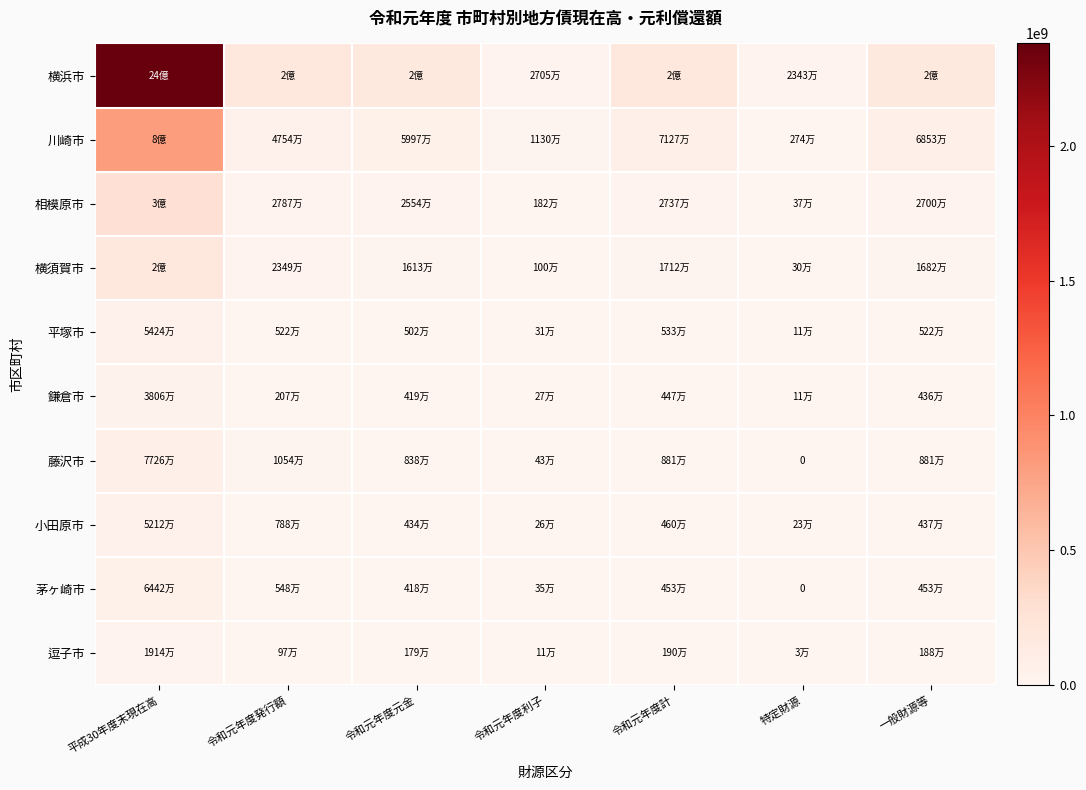

At which label does 川崎市 reach its peak?

平成30年度末現在高